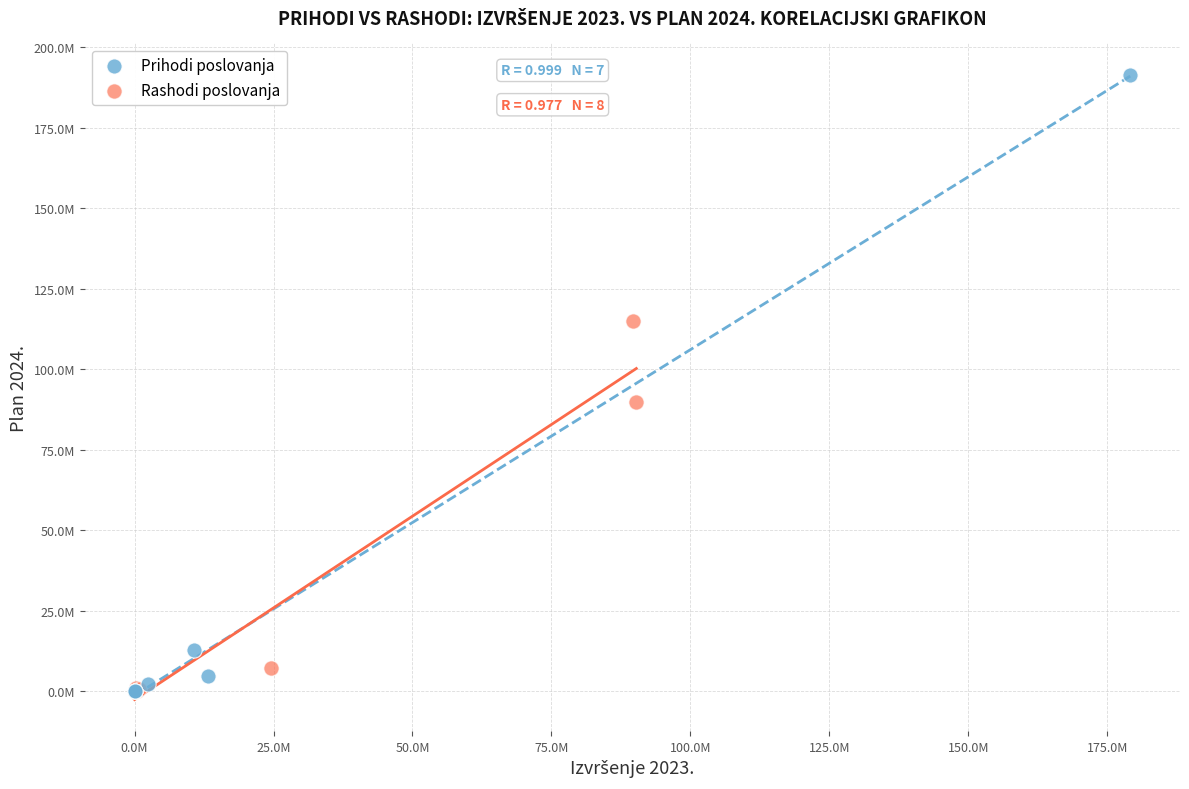

What are all the series names shown in the legend?

Prihodi poslovanja, Rashodi poslovanja